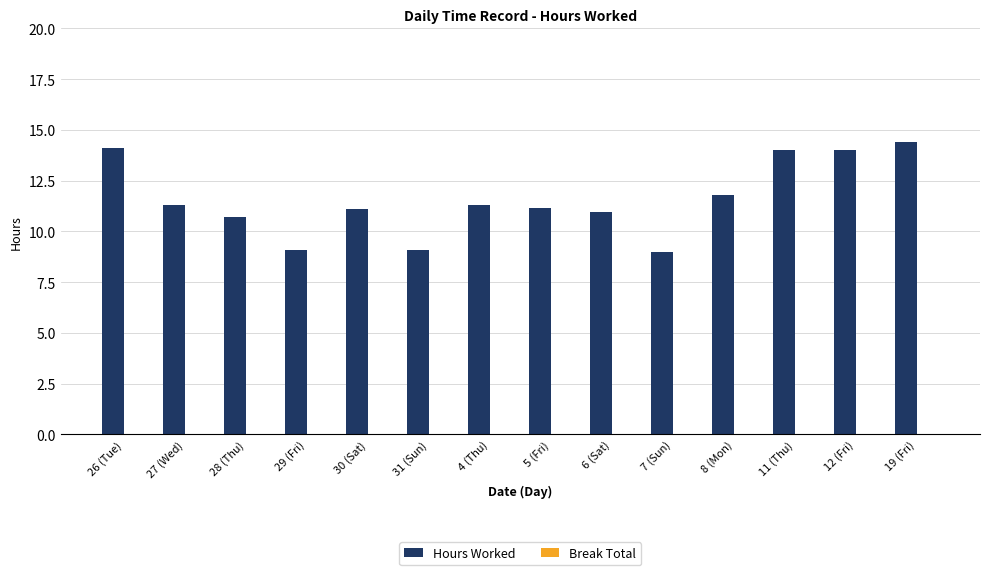

Reading left to right, extract all data points from this chart.

14.1	11.3	10.7	9.1	11.1	9.1	11.3	11.1	11.0	9.0	11.8	14.0	14.0	14.4